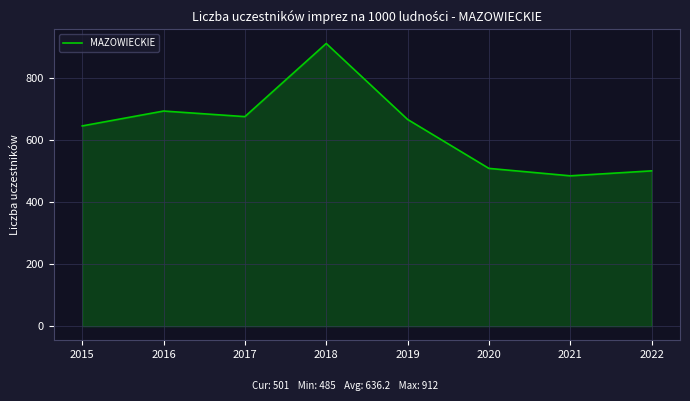

Where is the data nearest to the value 698?

2016